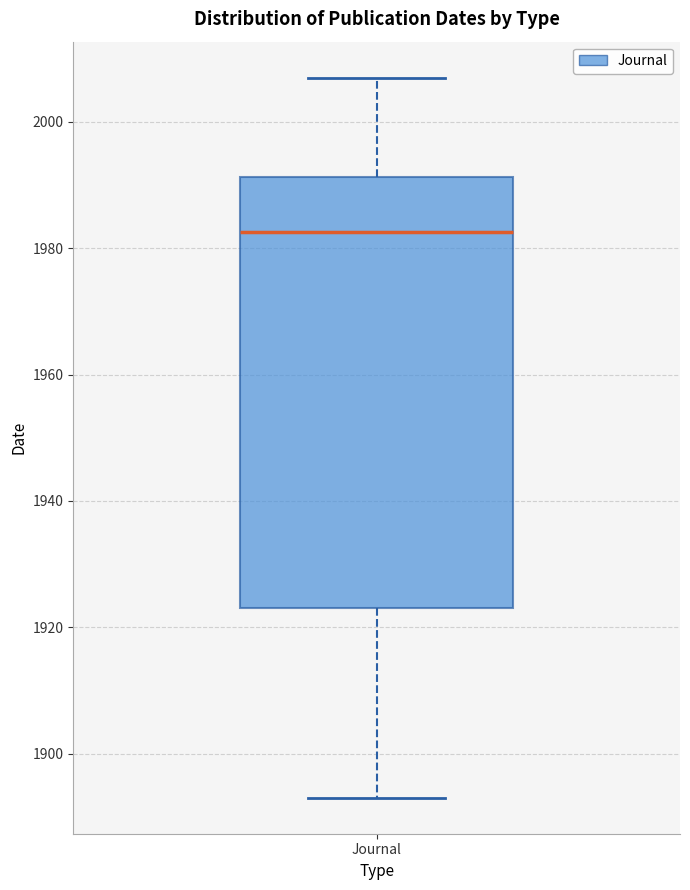

Transcribe this box plot: give where the median line is, the range the box spans, and where the two whiskers end, as read against the y-axis. The values are not printed on the chart, so give them approximately, as read against the axis.

median 1982, box 1924 to 1992, whiskers 1894 to 2008